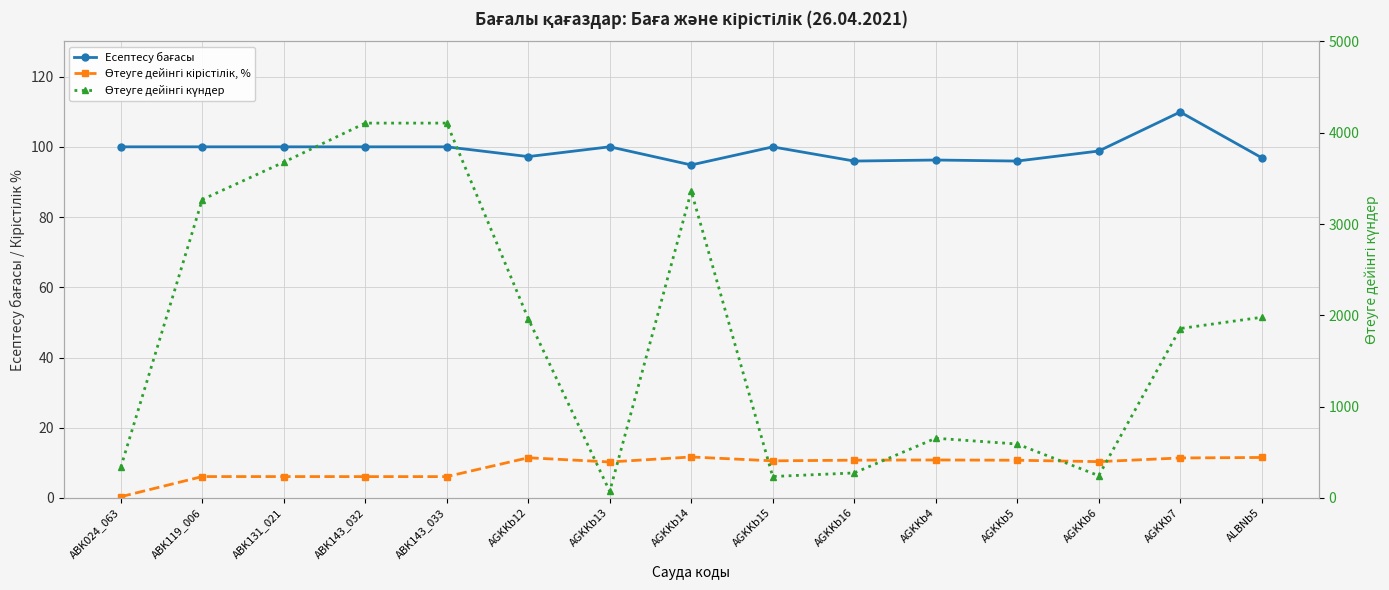

True or false: Өтеуге дейінгі күндер and Өтеуге дейінгі кірістілік, % intersect in this chart.

False